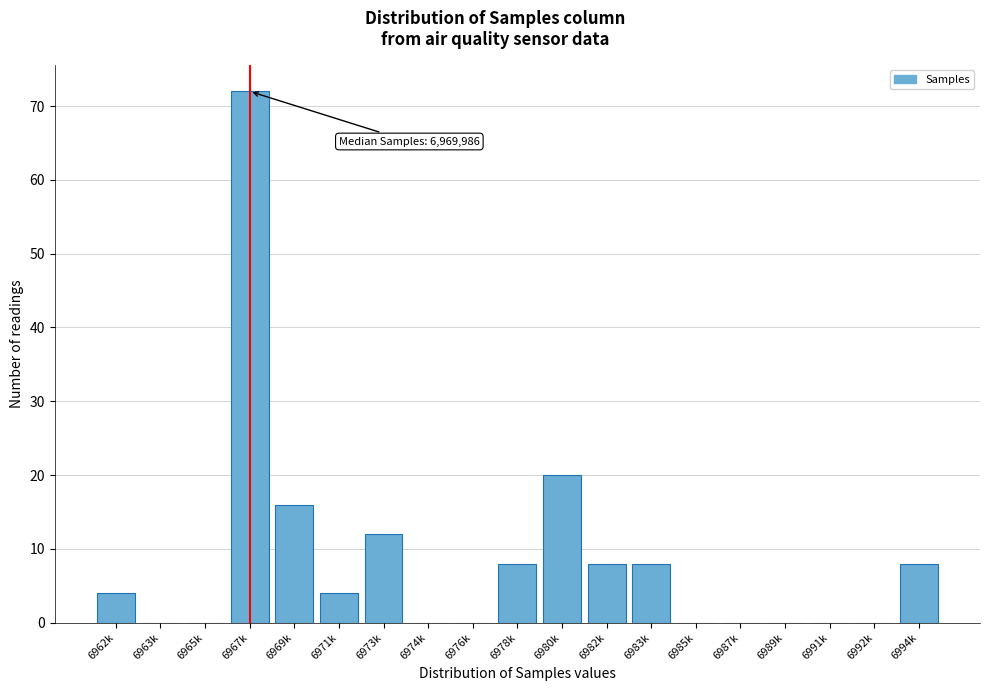

Reading left to right, list all the values displayed in this chart.

6962k=4	6963k=0	6965k=0	6967k=72	6969k=16	6971k=4	6973k=12	6974k=0	6976k=0	6978k=8	6980k=20	6982k=8	6983k=8	6985k=0	6987k=0	6989k=0	6991k=0	6992k=0	6994k=8